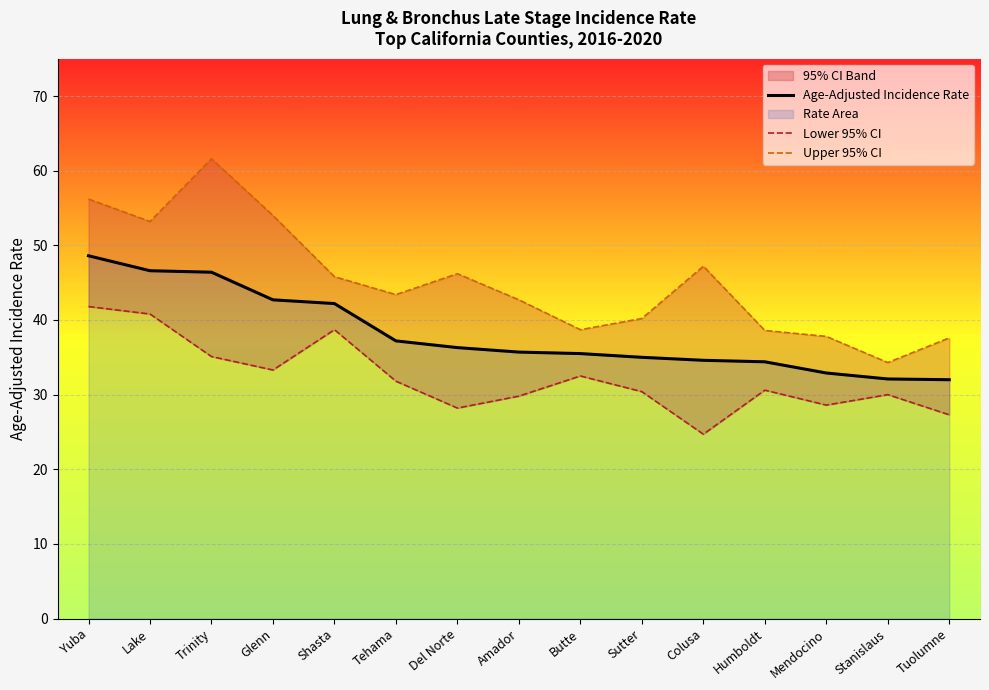

How many values in the Lower 95% CI series exceed 30?

9